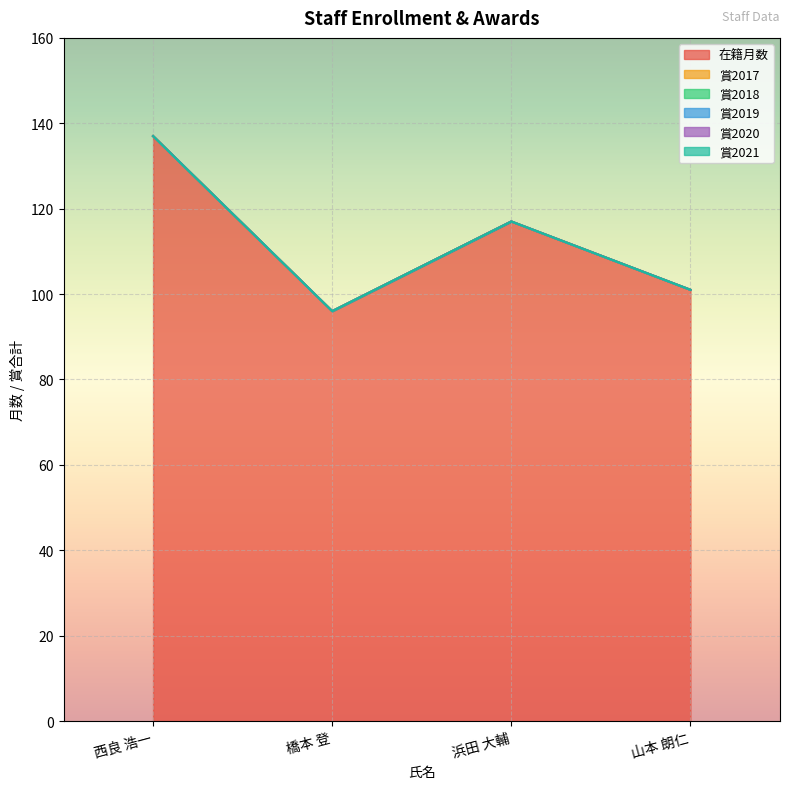

Between 浜田 大輔 and 山本 朗仁, which is larger?

浜田 大輔